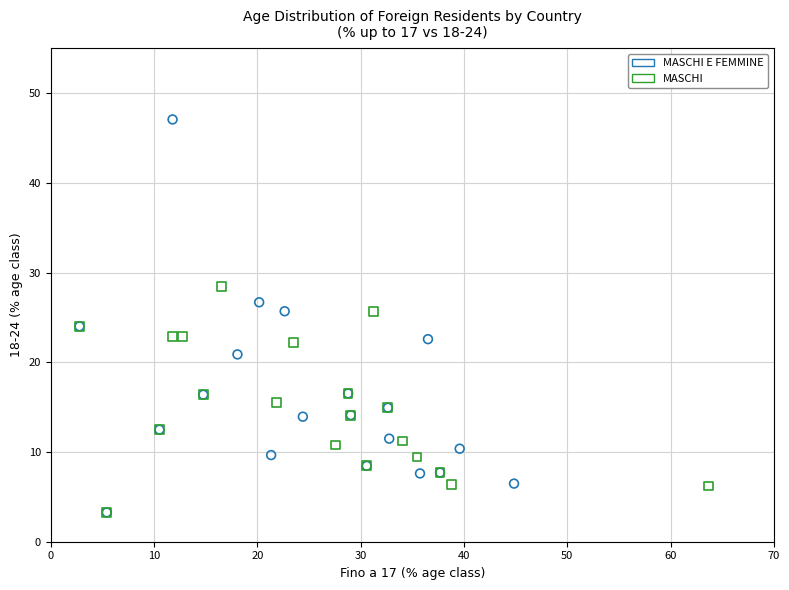

Which series has the widest spread of Y values?

MASCHI E FEMMINE